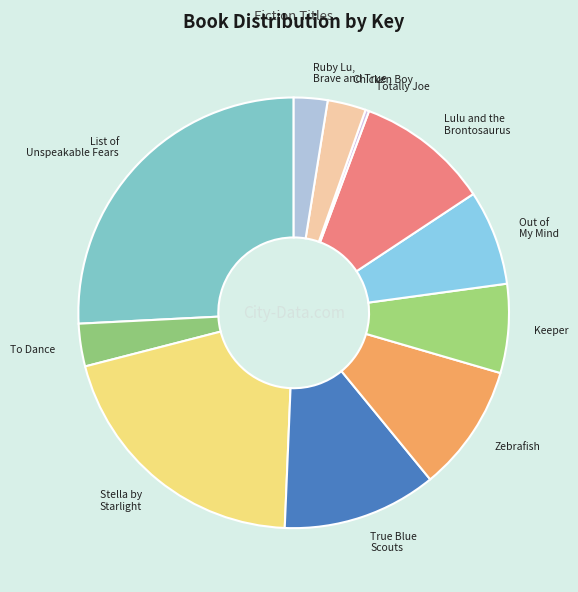

Does any single category account for the majority?

No